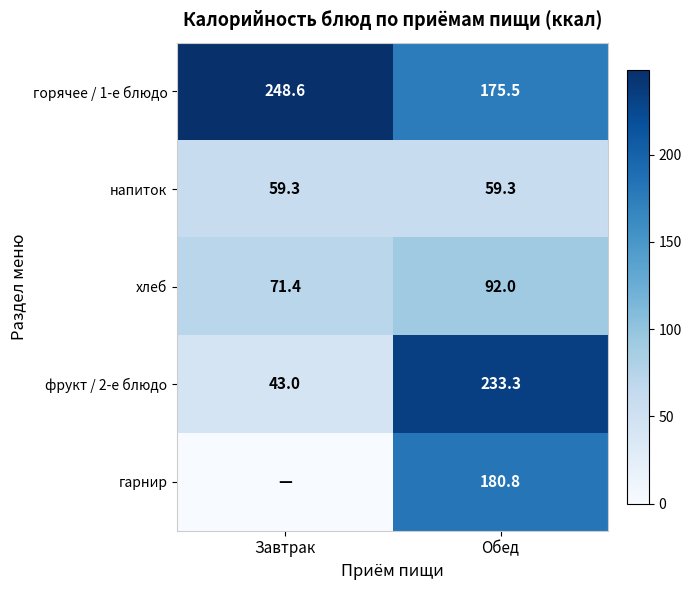

Rank the series at Обед from highest to lowest value.

фрукт / 2-е блюдо, гарнир, горячее / 1-е блюдо, хлеб, напиток